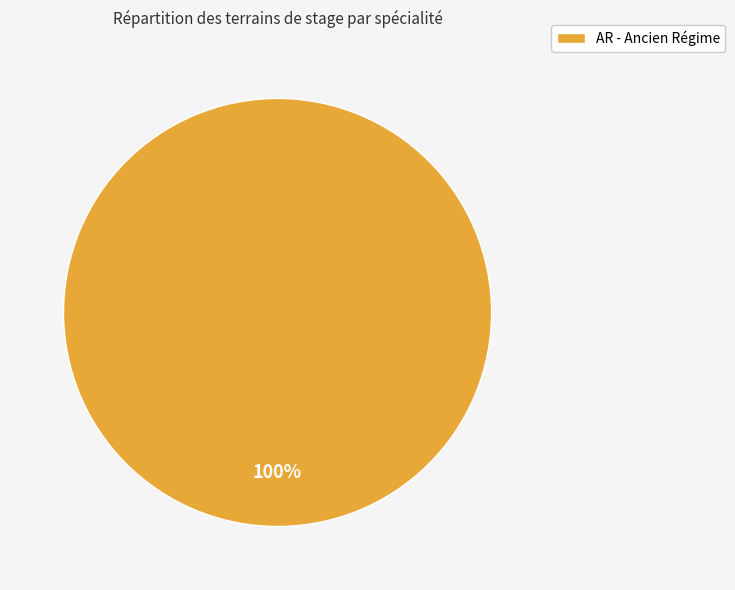

To the nearest percent, what portion does AR - Ancien Régime represent?

100%